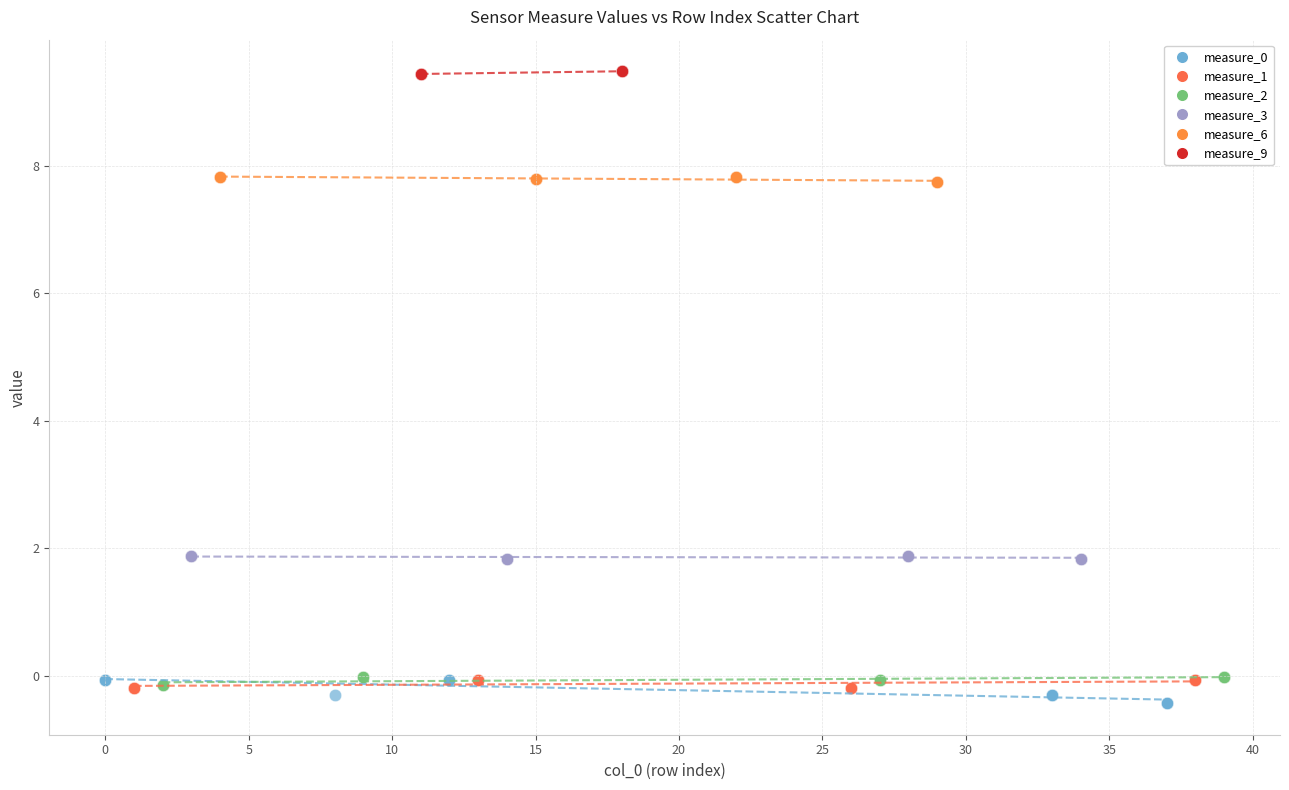

Which series contains the highest Y value?

measure_9